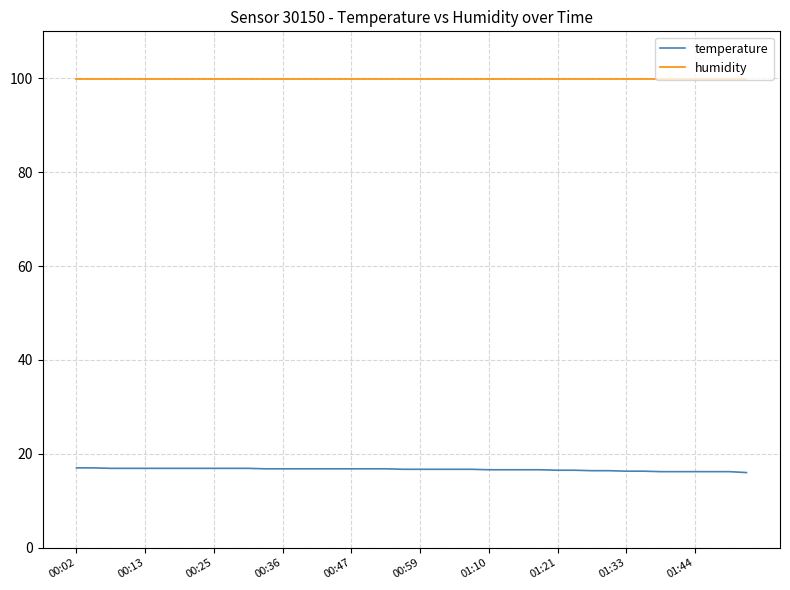

True or false: temperature and humidity cross at least once.

False